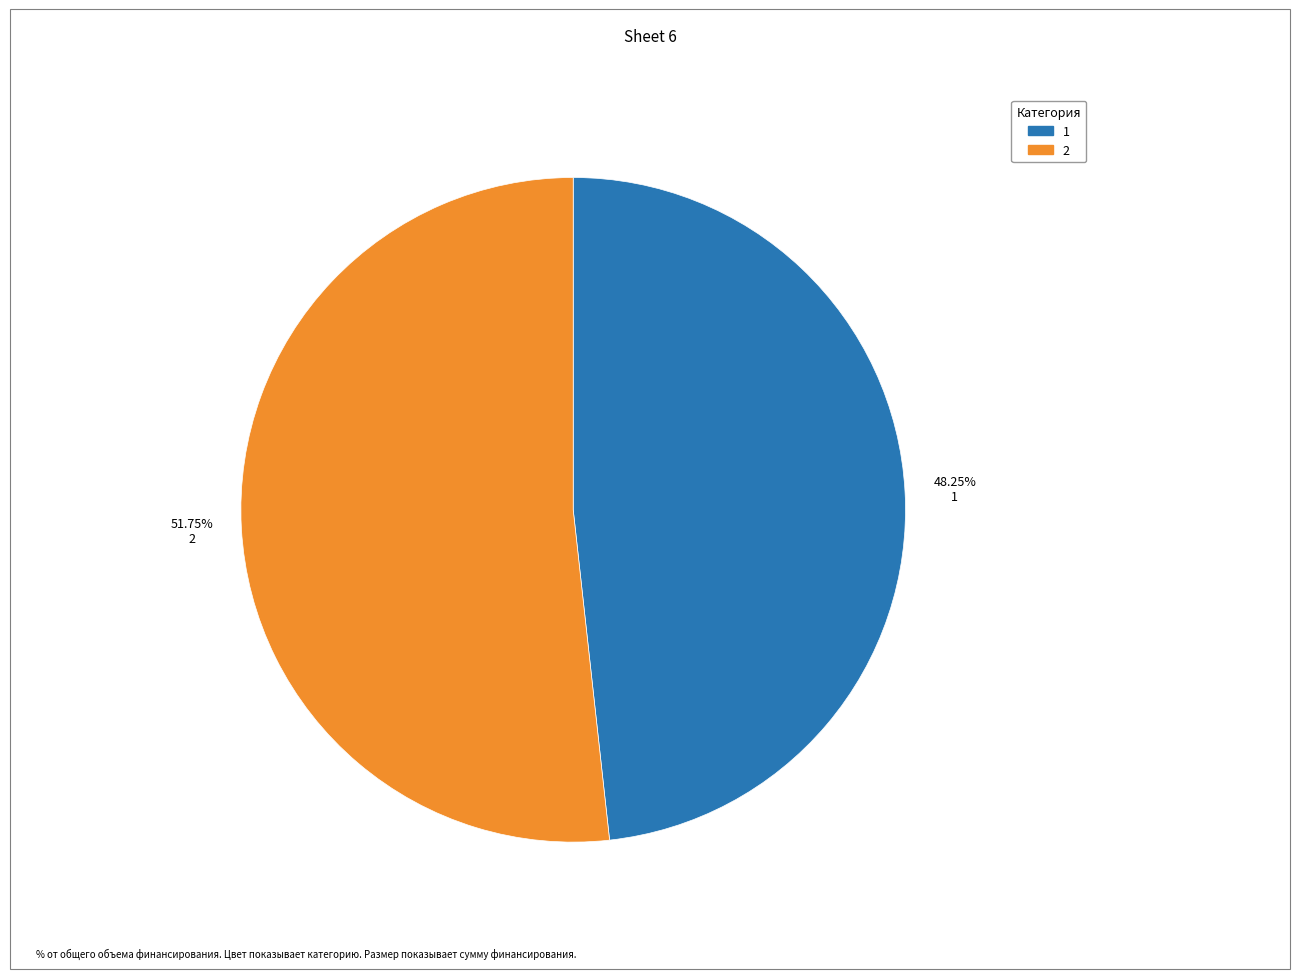

Is there a majority slice in this chart?

Yes